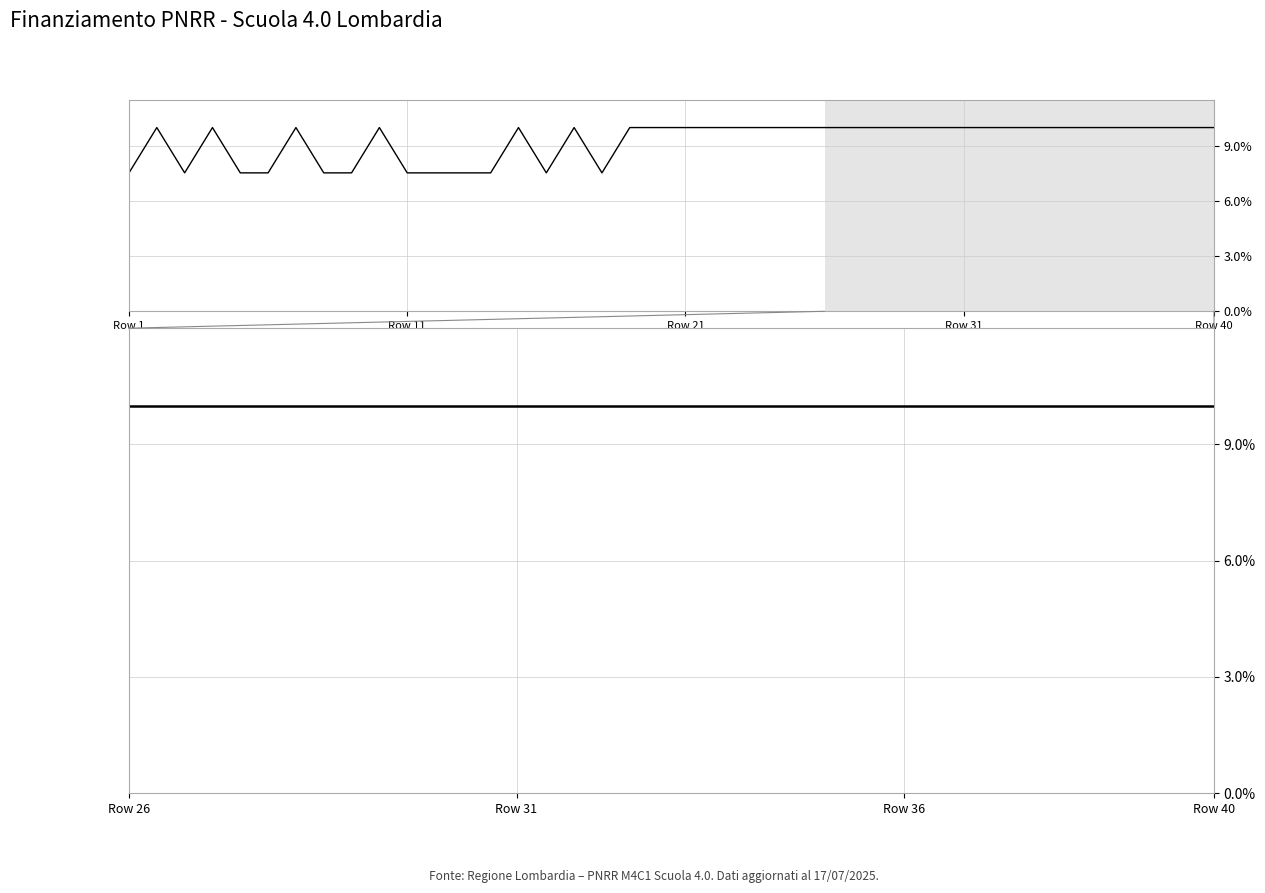

How many interior local peaks (higher than both neighbors) does the data have?

6